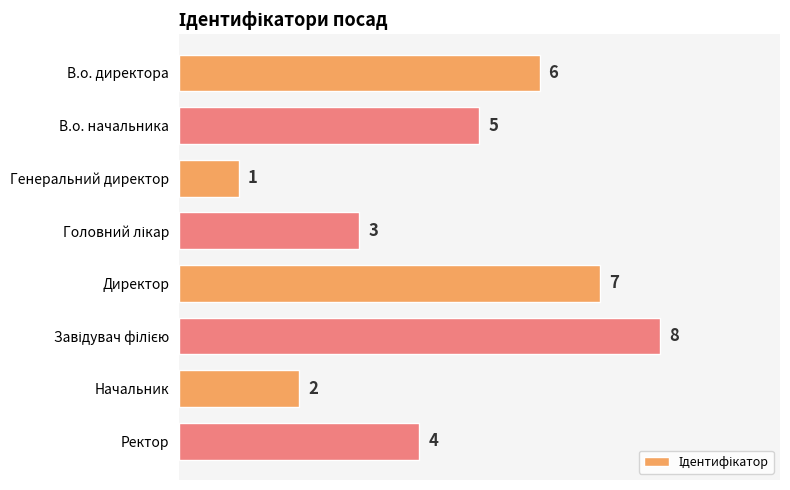

Which category has the lowest value across all series?

Генеральний директор